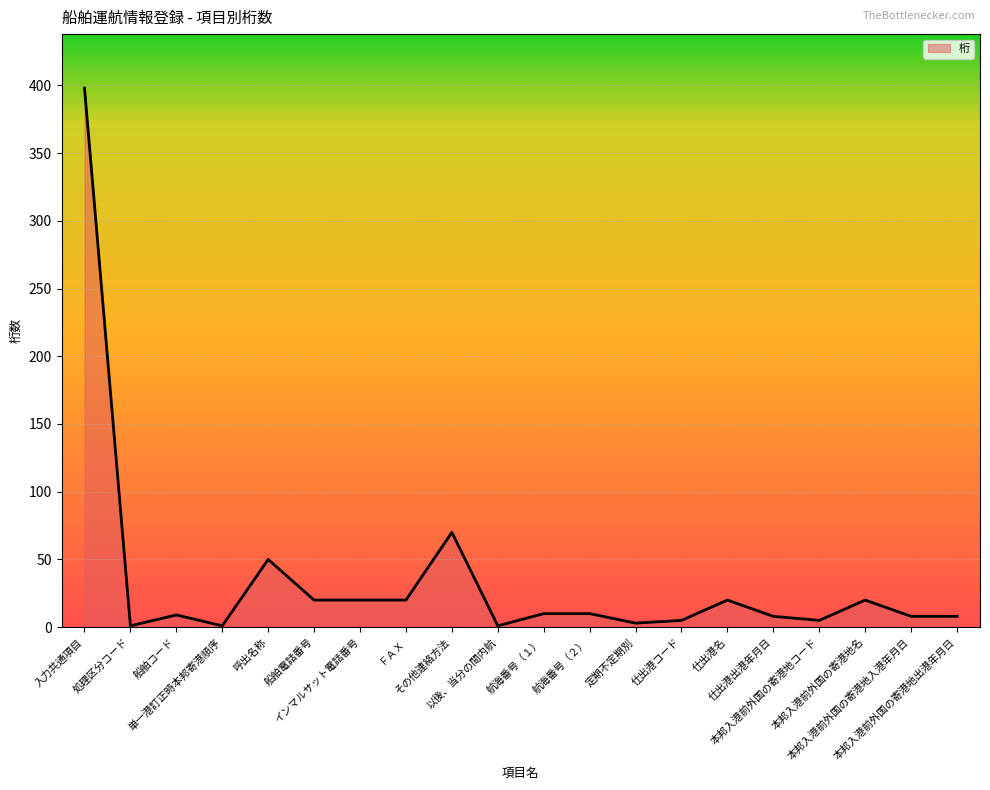

What is the greatest value displayed?

398